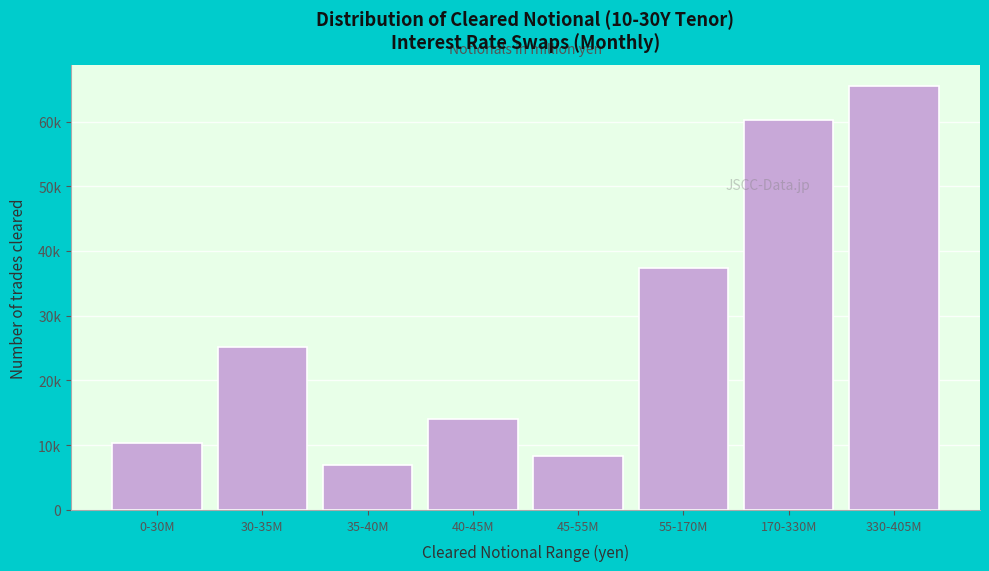

Are the bars horizontal?

No